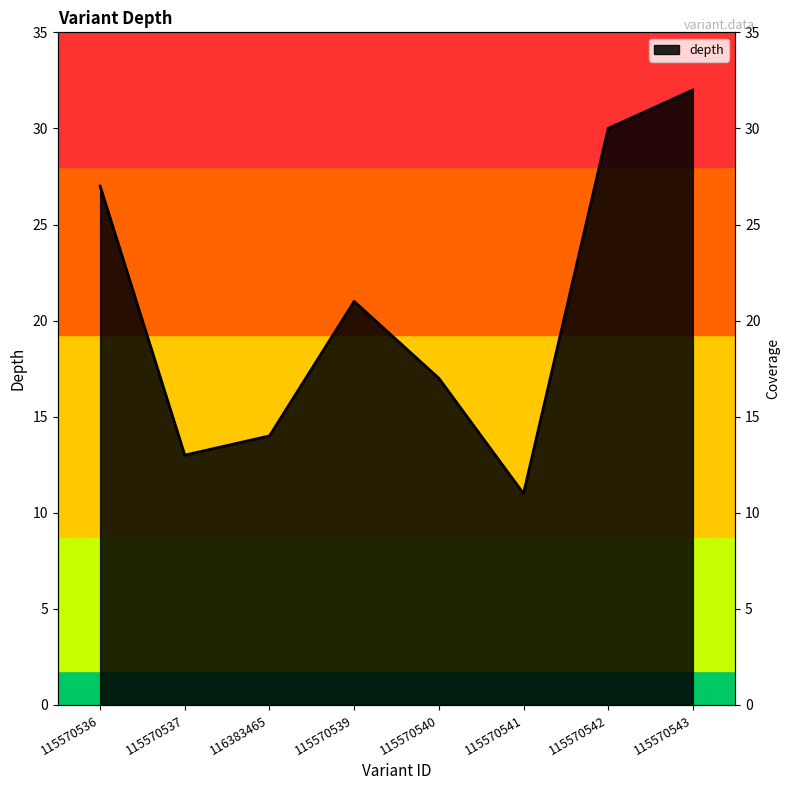

At which label is the value closest to 21?

115570539